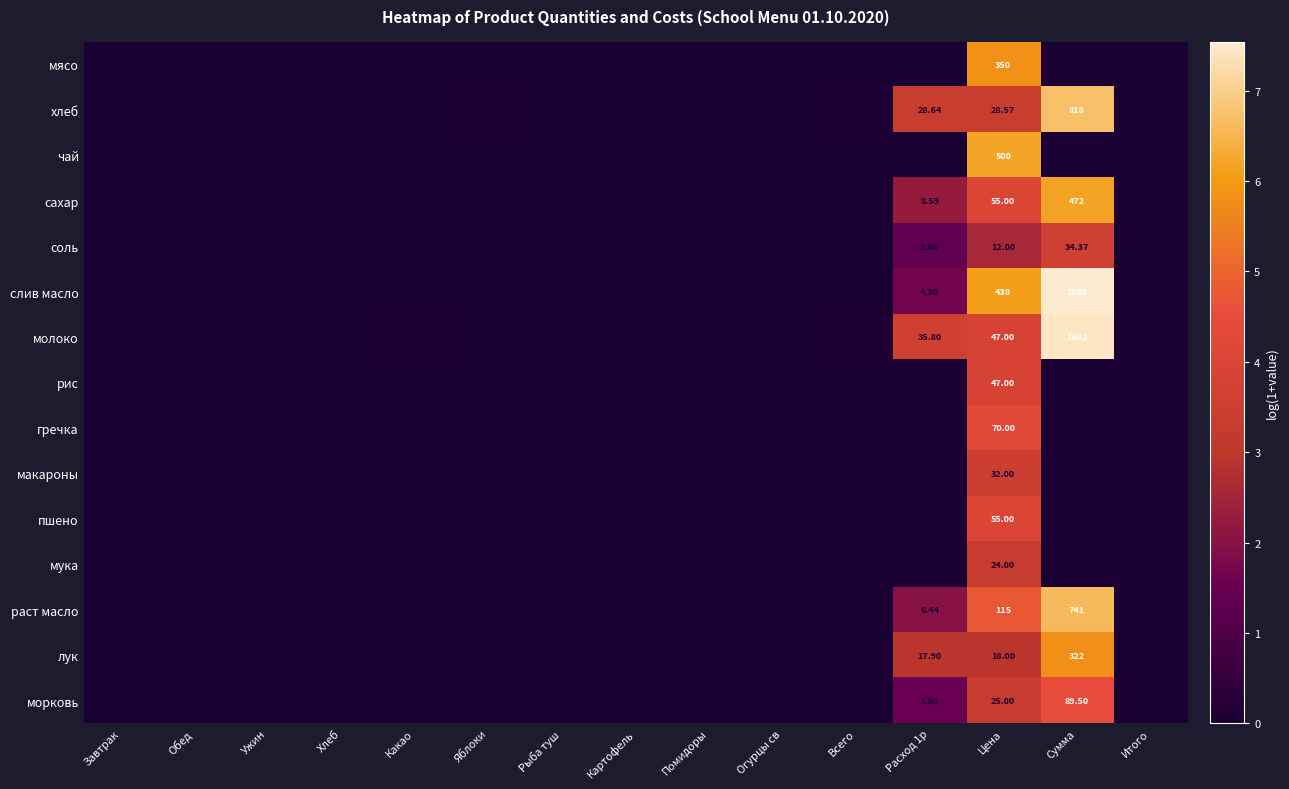

Is the value of чай at Всего greater than the value of лук at Сумма?

No